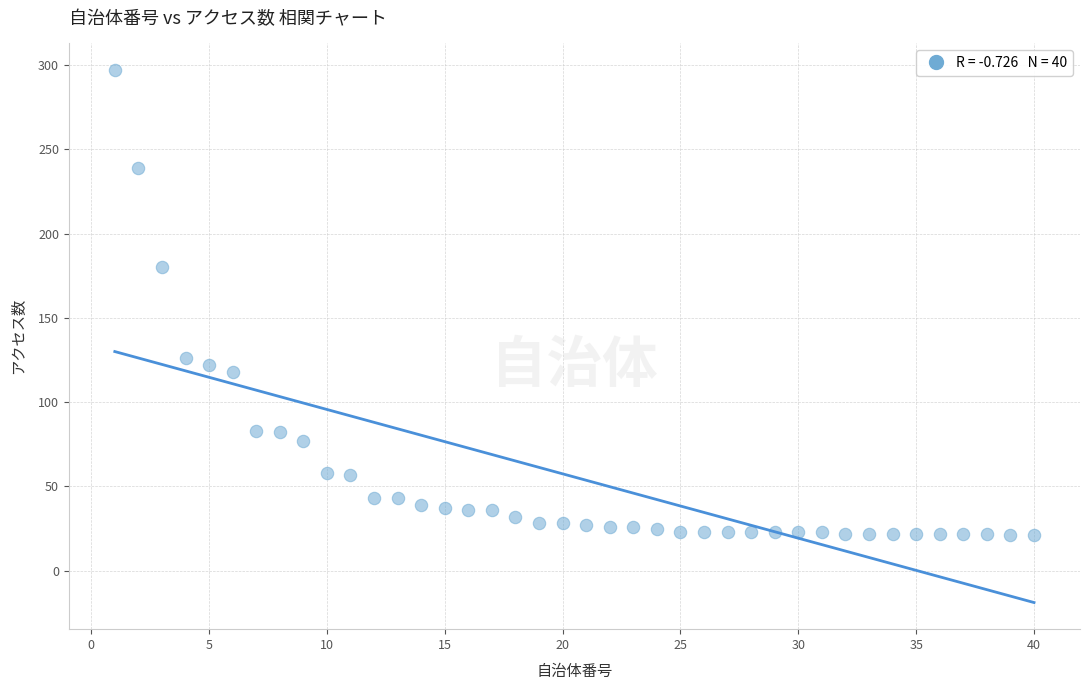

What is the range of Y values (max minus min)?

276